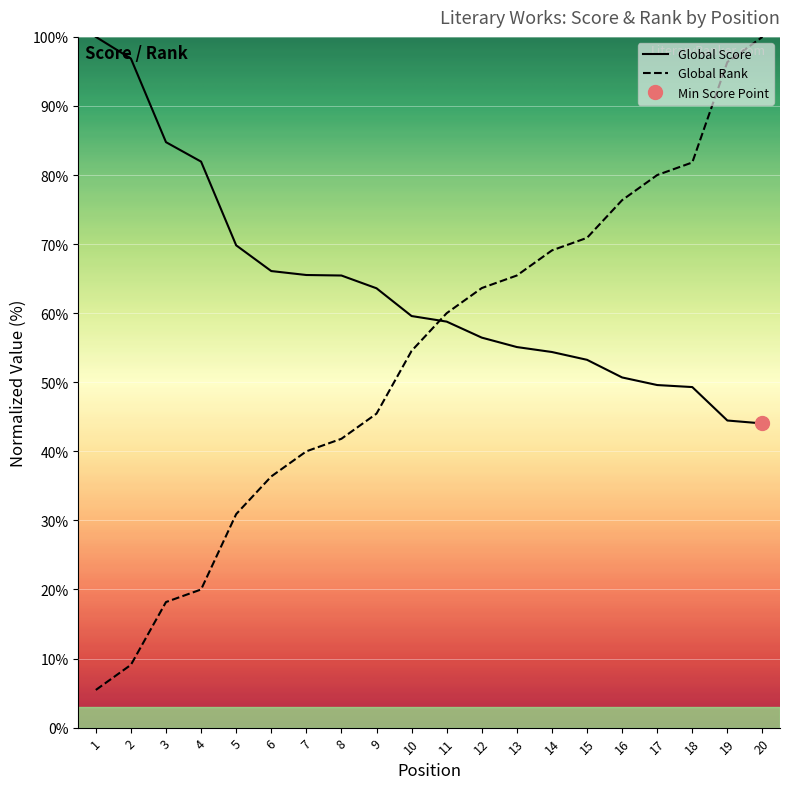

Reading left to right, extract all data points from this chart.

Global Score: 100.0	96.9	84.8	81.9	69.8	66.1	65.5	65.5	63.6	59.6	58.8	56.5	55.1	54.4	53.2	50.7	49.6	49.3	44.5	44.0
Global Rank: 5.5	9.1	18.2	20.0	30.9	36.4	40.0	41.8	45.5	54.5	60.0	63.6	65.5	69.1	70.9	76.4	80.0	81.8	96.4	100.0